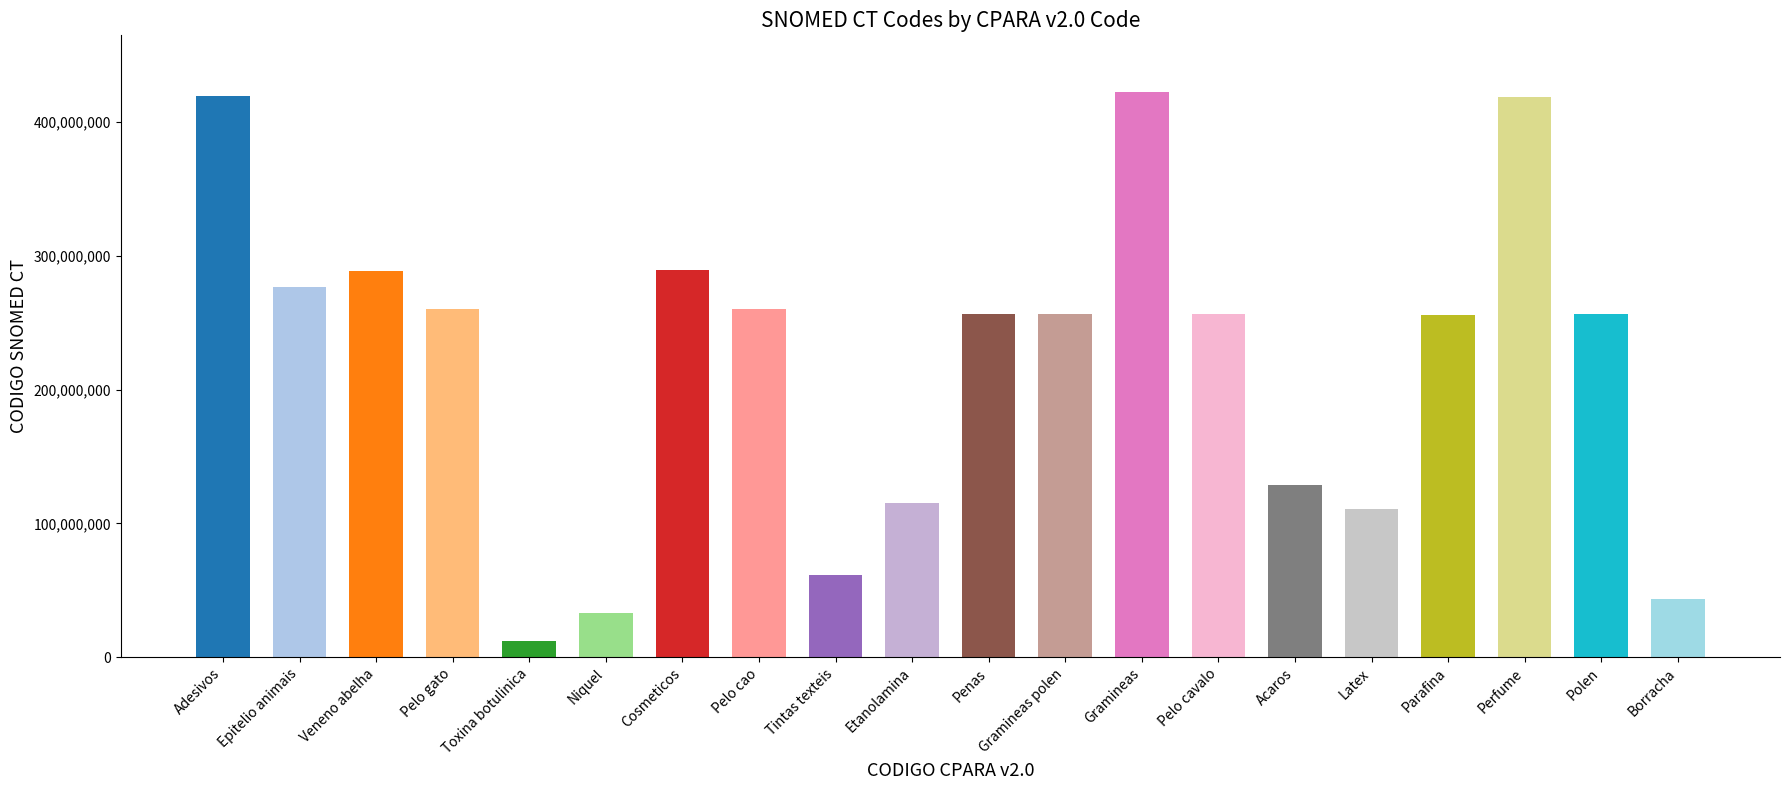

What is the maximum value shown in the chart?

422304003